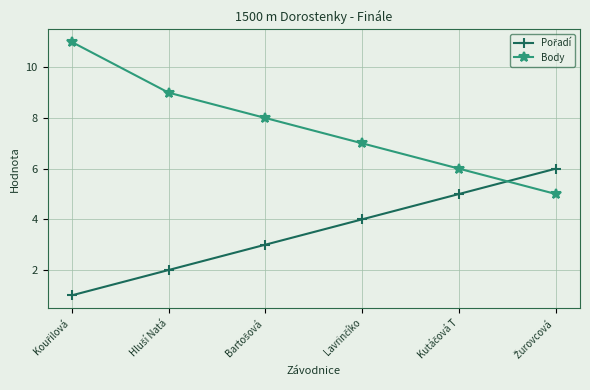

What is the sum of all Body values?

46